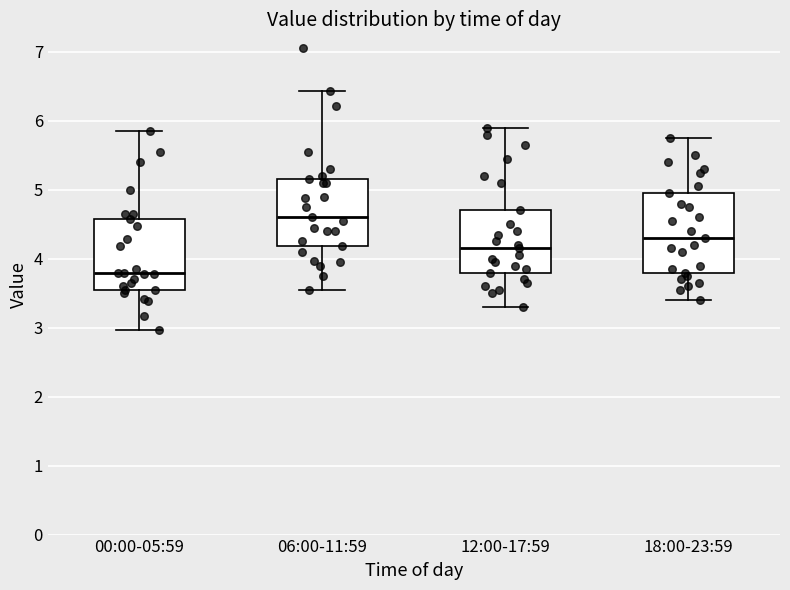

Which box has the lowest median line?

00:00-05:59